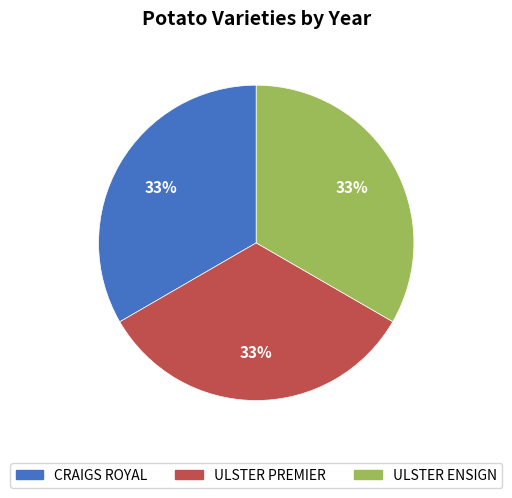

Approximately how many times larger is the value at CRAIGS ROYAL compared to ULSTER ENSIGN?

1.0